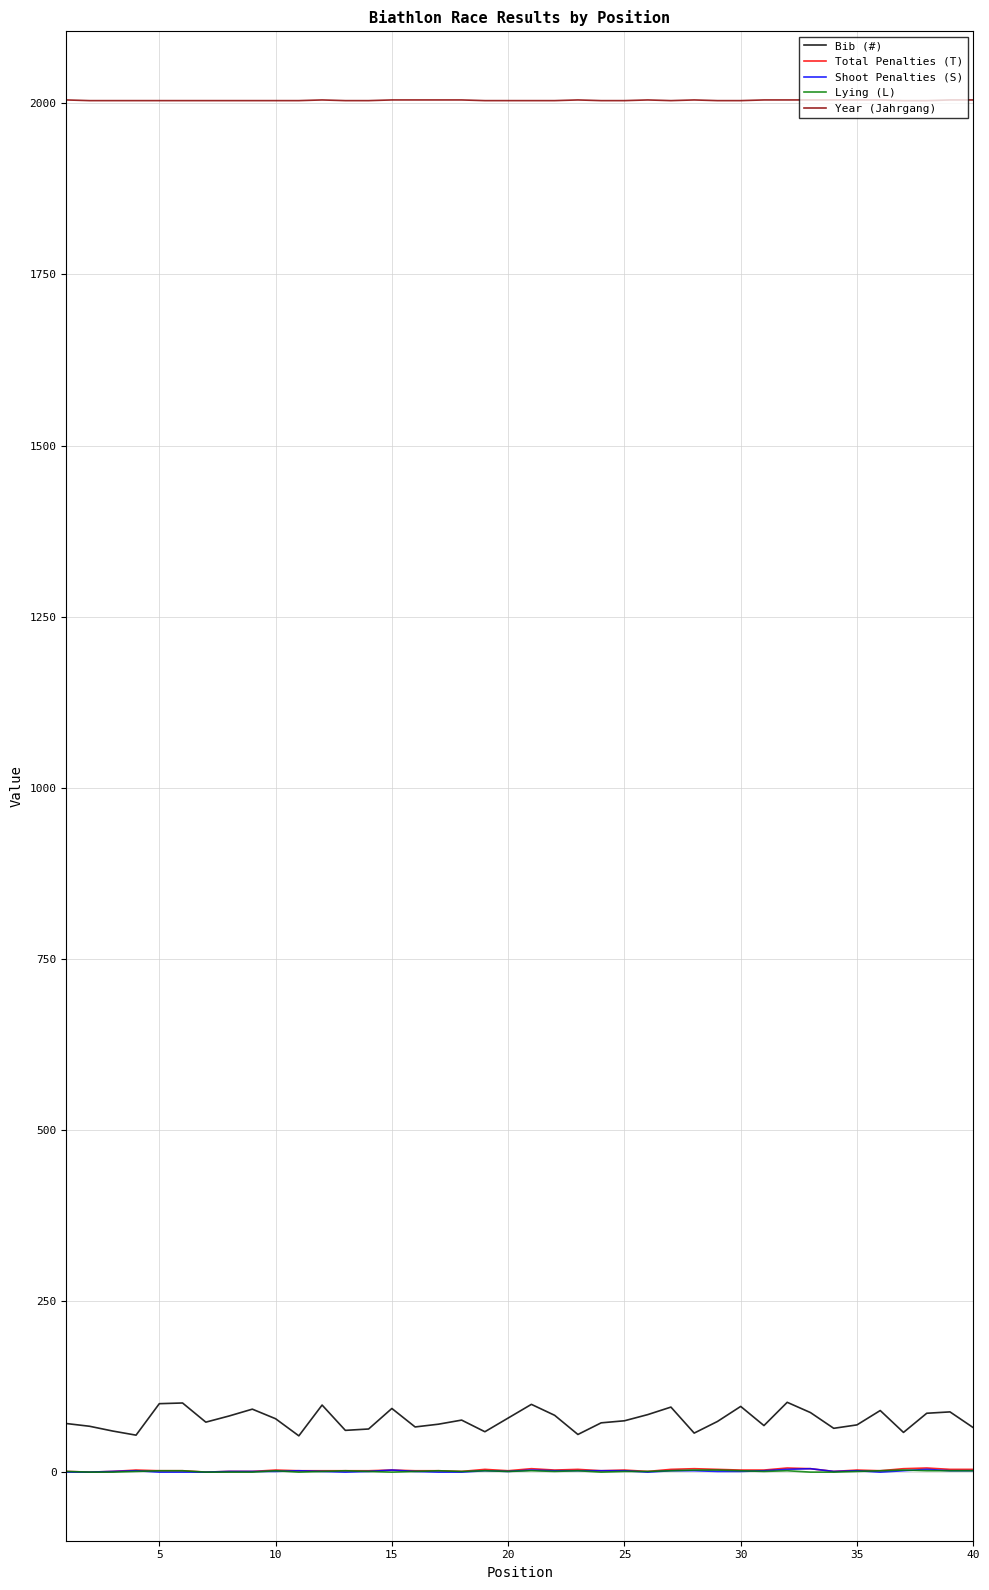

What is the minimum value for Bib (#)?

53